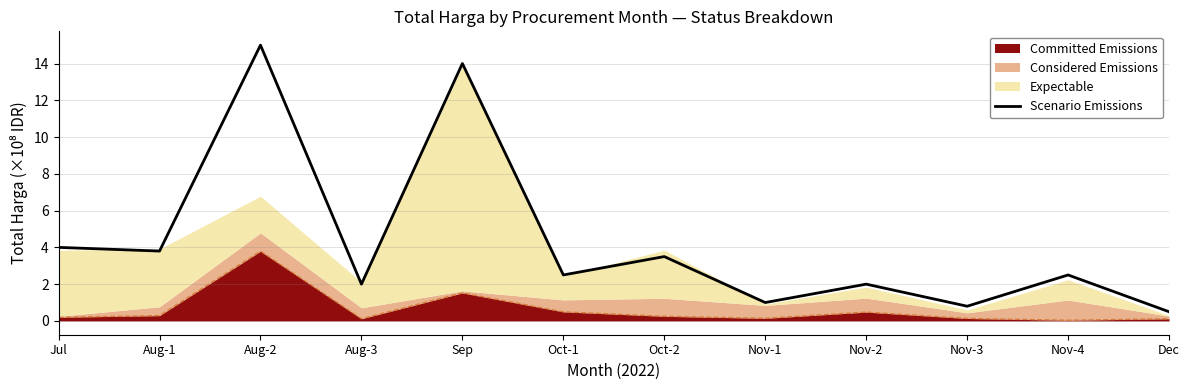

What is the sum of all values?

51.6